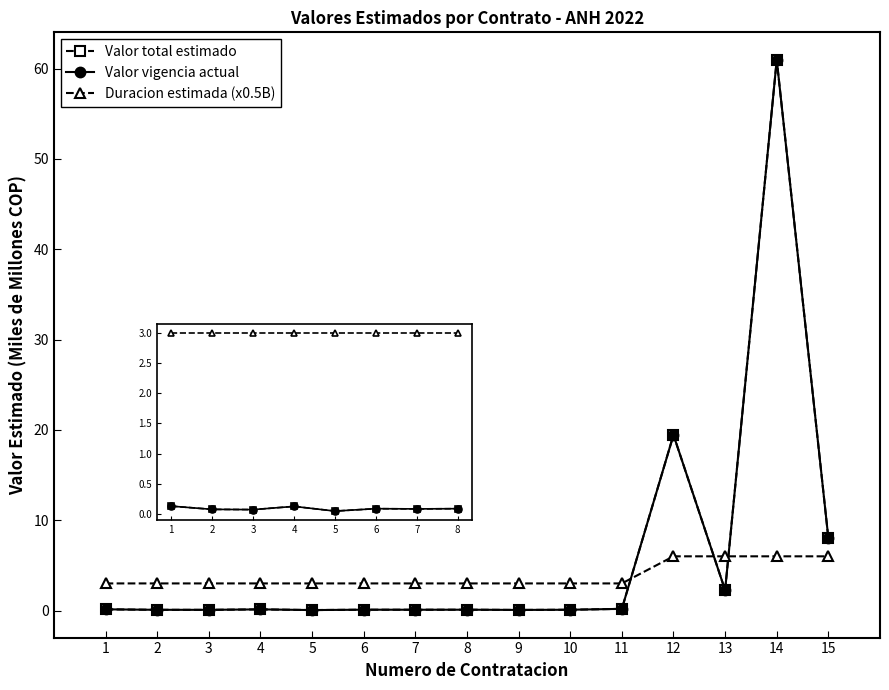

Reading right to left, transcribe all the data shown in this chart.

Valor total estimado: 15=8.0	14=61.0	13=2.2	12=19.4	11=0.2	10=0.1	9=0.1	8=0.1	7=0.1	6=0.1	5=0.0	4=0.1	3=0.1	2=0.1	1=0.1
Valor estimado vigencia actual: 15=8.0	14=61.0	13=2.2	12=19.4	11=0.2	10=0.1	9=0.1	8=0.1	7=0.1	6=0.1	5=0.0	4=0.1	3=0.1	2=0.1	1=0.1
Duracion estimada: 15=6.0	14=6.0	13=6.0	12=6.0	11=3.0	10=3.0	9=3.0	8=3.0	7=3.0	6=3.0	5=3.0	4=3.0	3=3.0	2=3.0	1=3.0